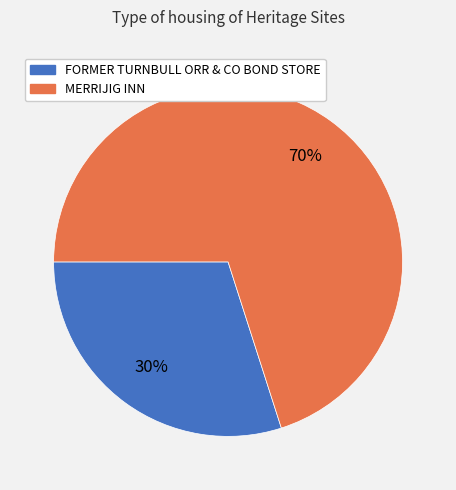

Is the sum of FORMER TURNBULL ORR & CO BOND STORE and MERRIJIG INN greater than half?

Yes